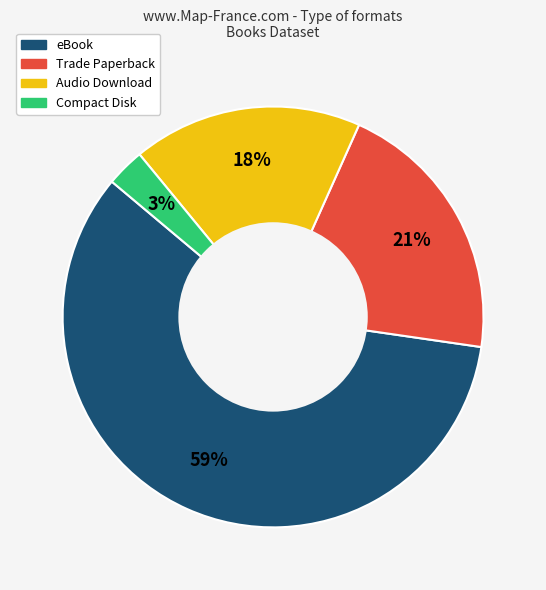

To the nearest percent, what is the combined percentage of Trade Paperback and eBook?

79%